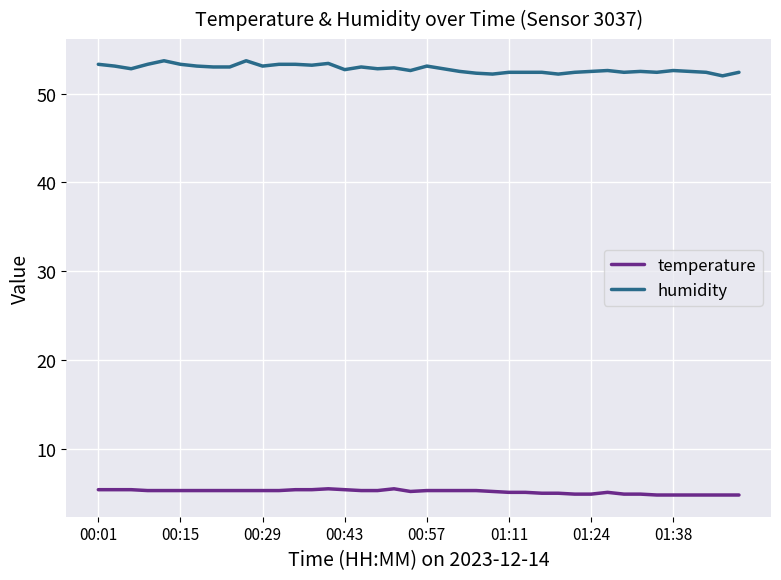

Rank the series by their average value, from lowest to highest.

temperature, humidity